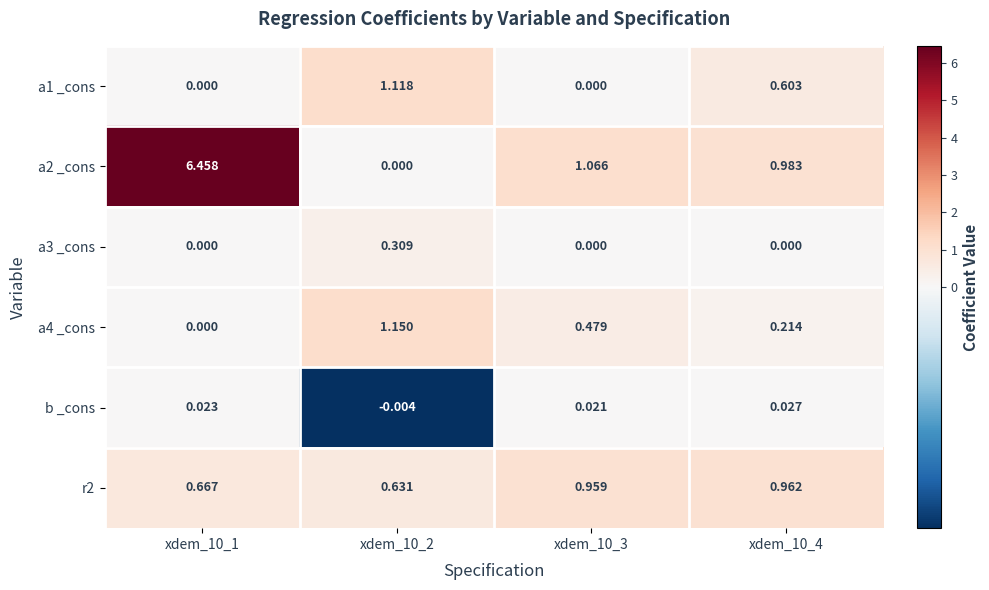

Is the value of r2 at xdem_10_2 greater than the value of a3 _cons at xdem_10_2?

Yes